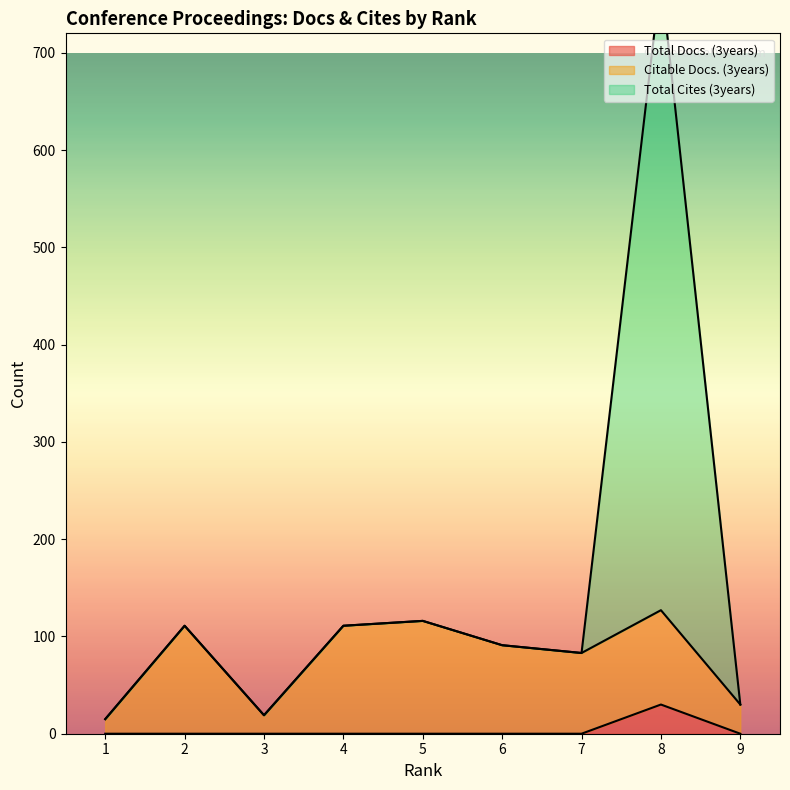

At which category is the sum across all series the highest?

8